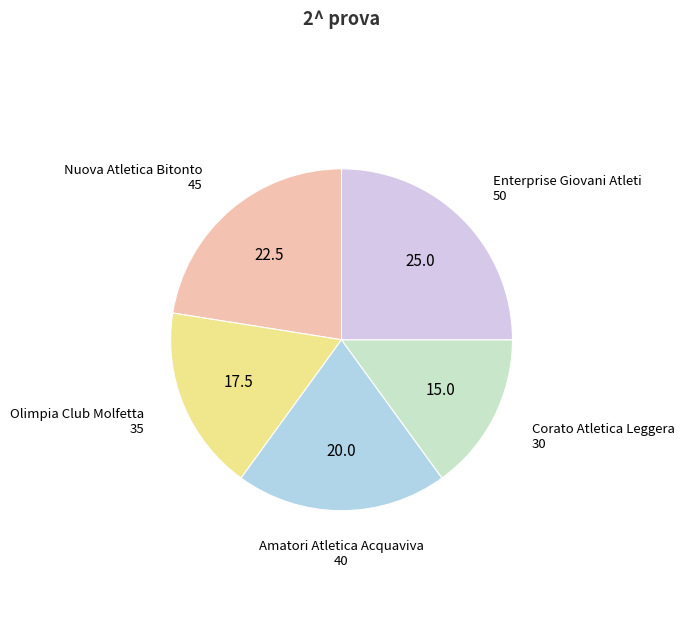

Between Nuova Atletica Bitonto and Enterprise Giovani Atleti, which is larger?

Enterprise Giovani Atleti